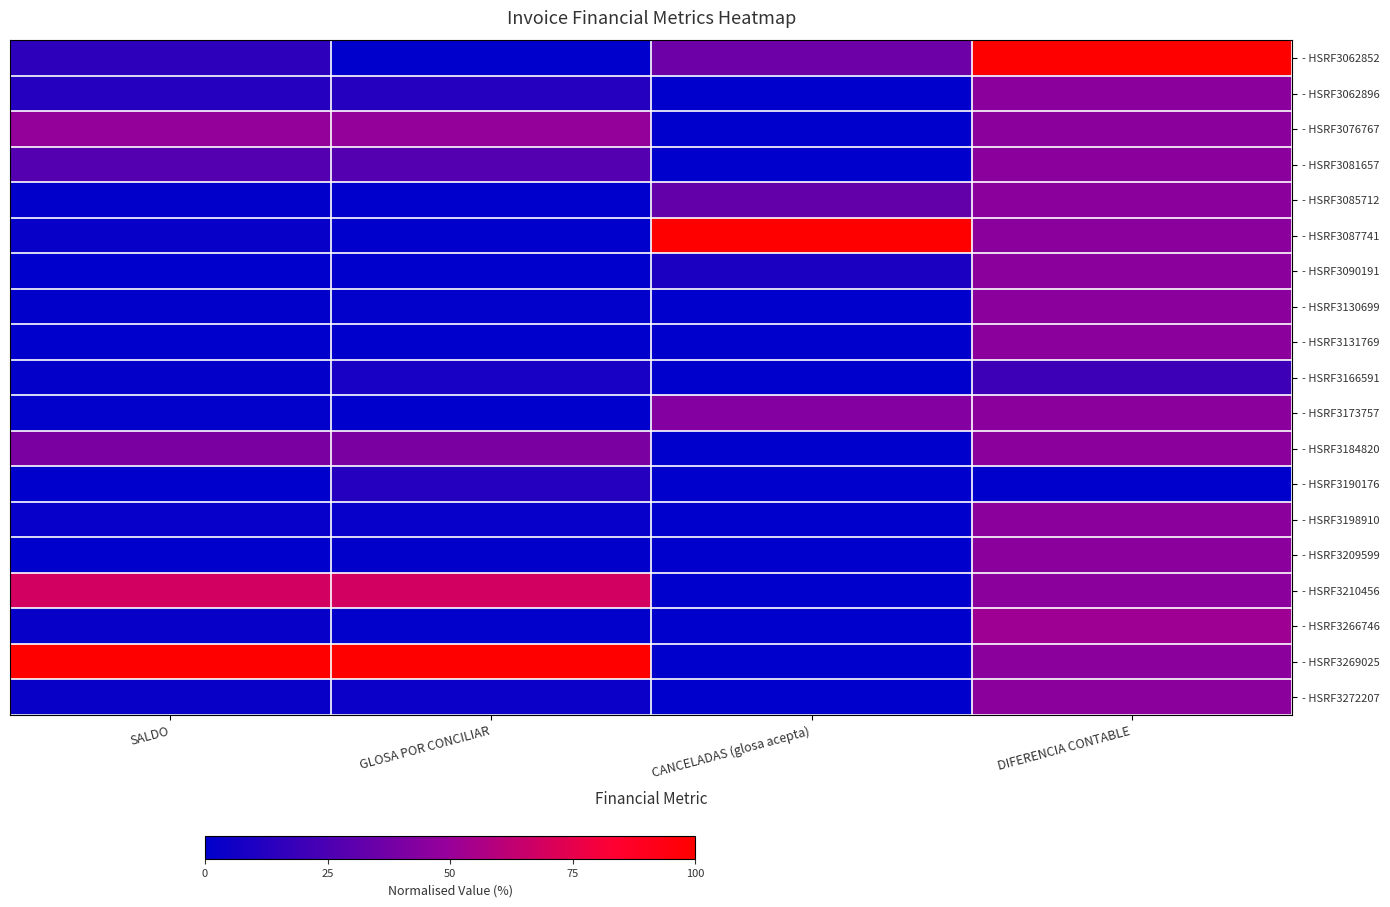

List the series in order of their peak value, lowest first.

- HSRF3190176, - HSRF3166591, - HSRF3062896, - HSRF3081657, - HSRF3085712, - HSRF3090191, - HSRF3130699, - HSRF3131769, - HSRF3173757, - HSRF3184820, - HSRF3198910, - HSRF3209599, - HSRF3272207, - HSRF3076767, - HSRF3266746, - HSRF3210456, - HSRF3062852, - HSRF3087741, - HSRF3269025